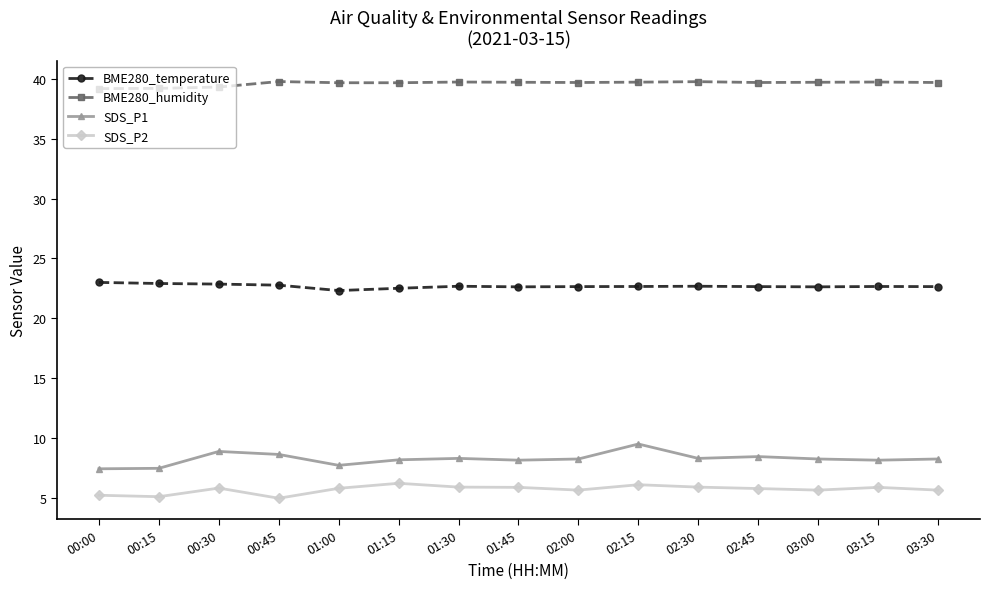

What is the spread (max minus min) of values at 00:00?

34.0